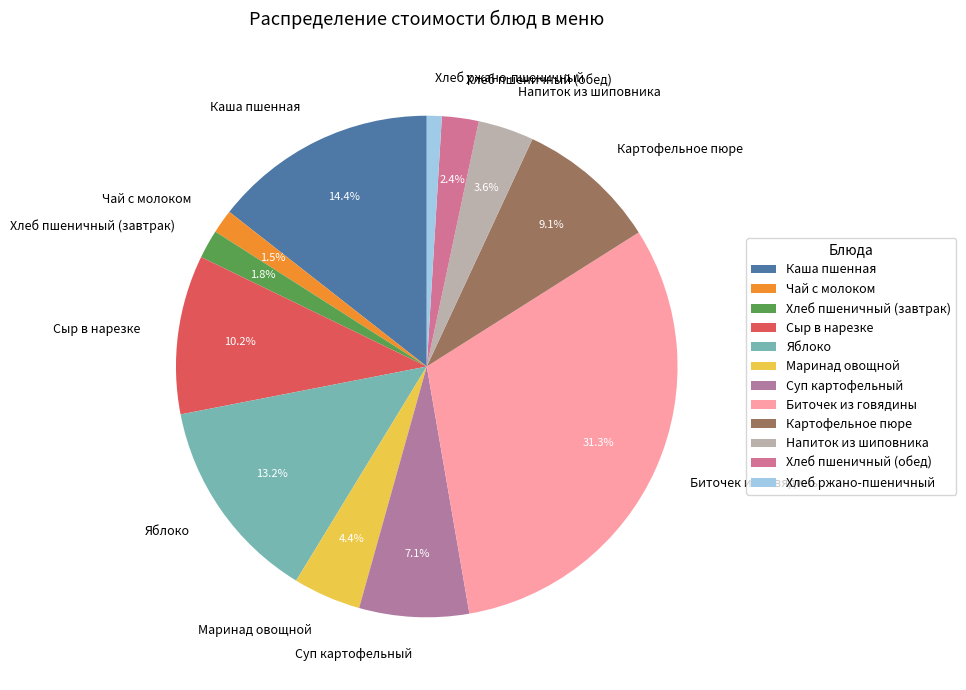

Count the number of slices in the pie.

12